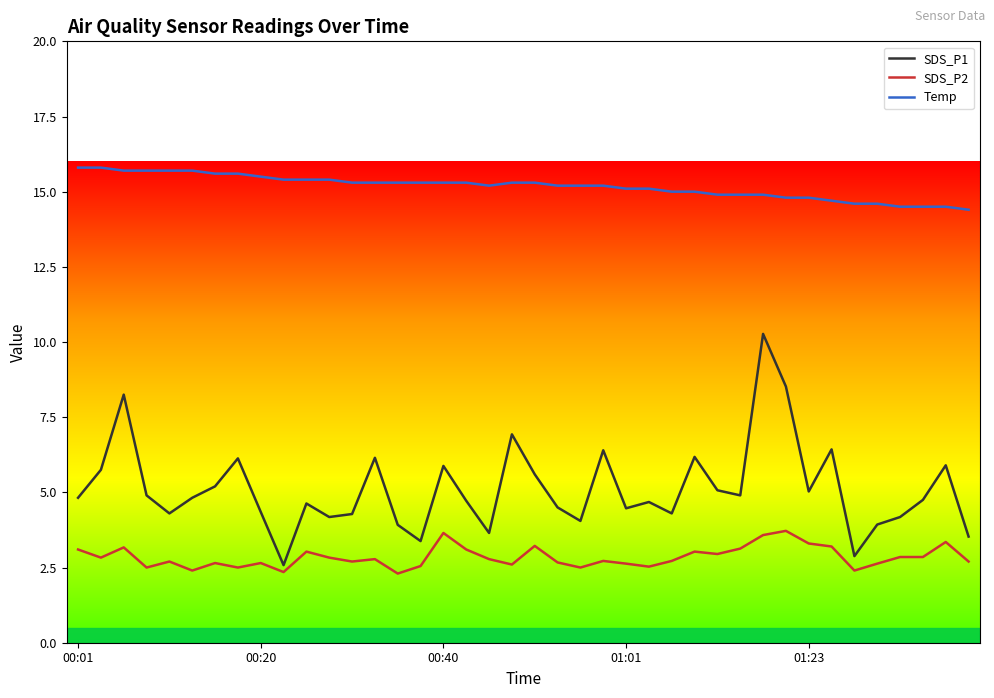

What is the minimum value shown in the chart?

2.3